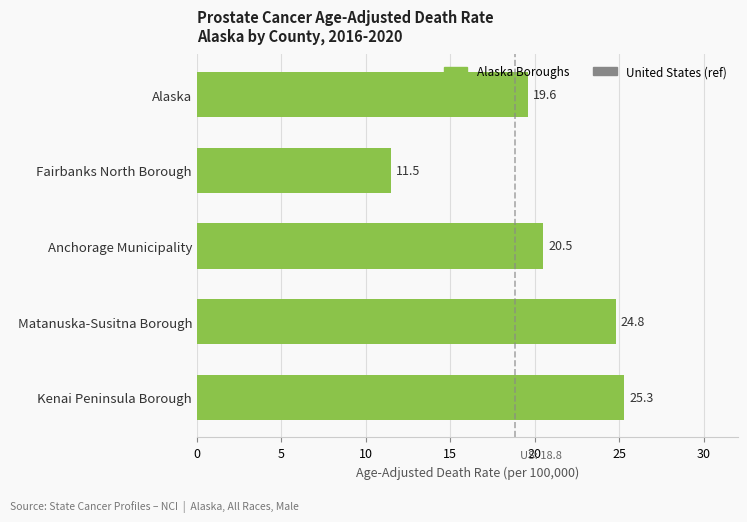

Where is the data nearest to the value 18?

Alaska